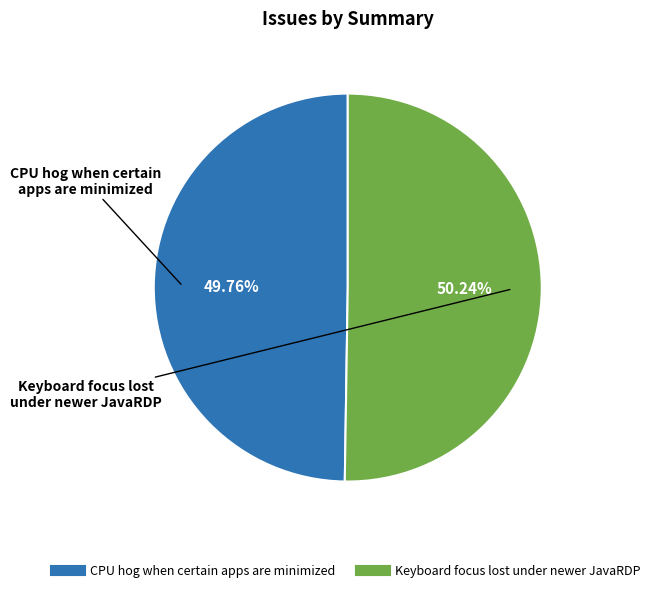

Approximately how many times larger is the value at CPU hog when certain apps are minimized compared to Keyboard focus lost under newer JavaRDP?

1.0